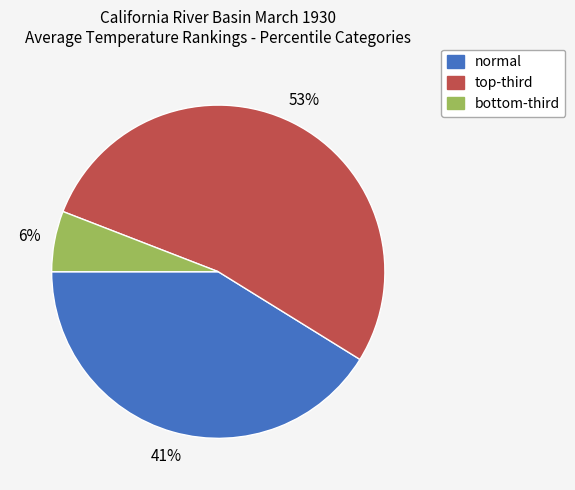

Count the number of slices in the pie.

3